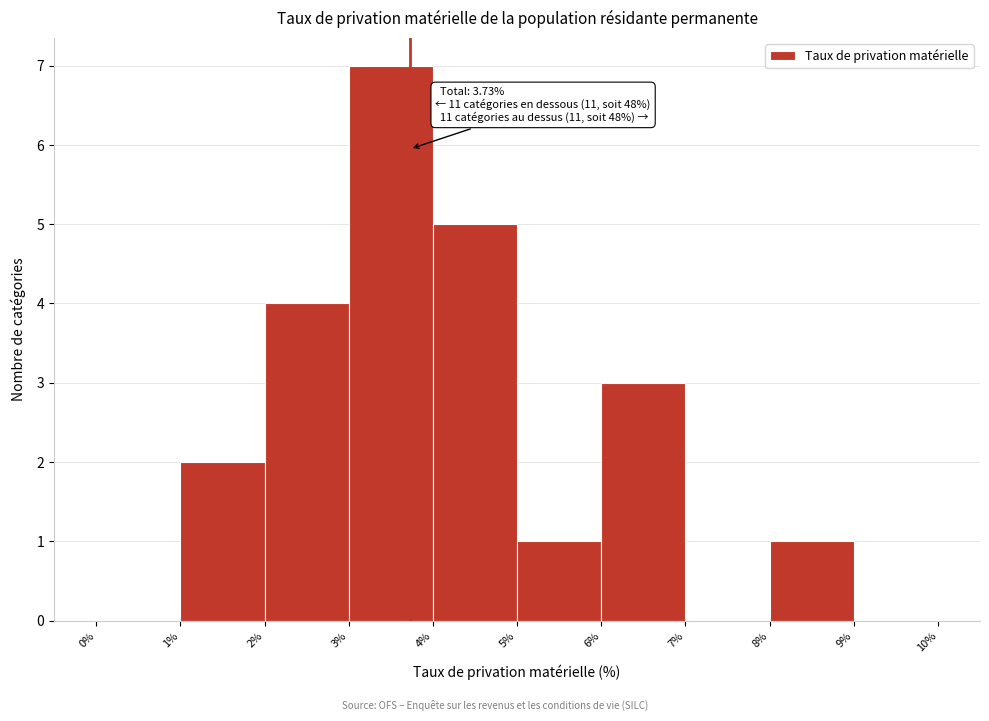

Which range on the x-axis has the tallest bar?

3% to 4%